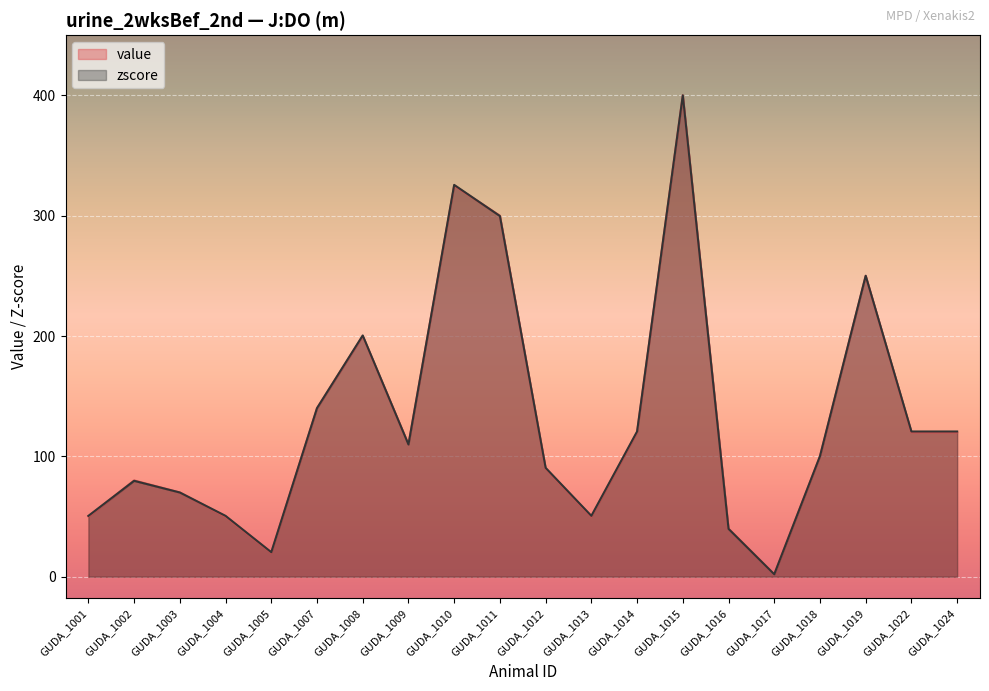

Which category has the lowest value across all series?

GUDA_1017